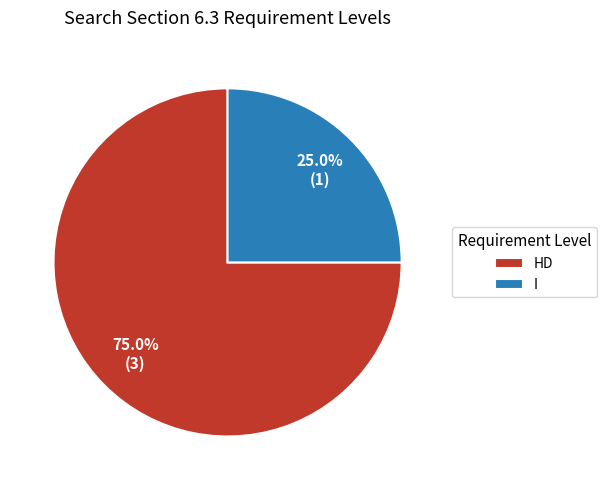

Between I and HD, which is larger?

HD